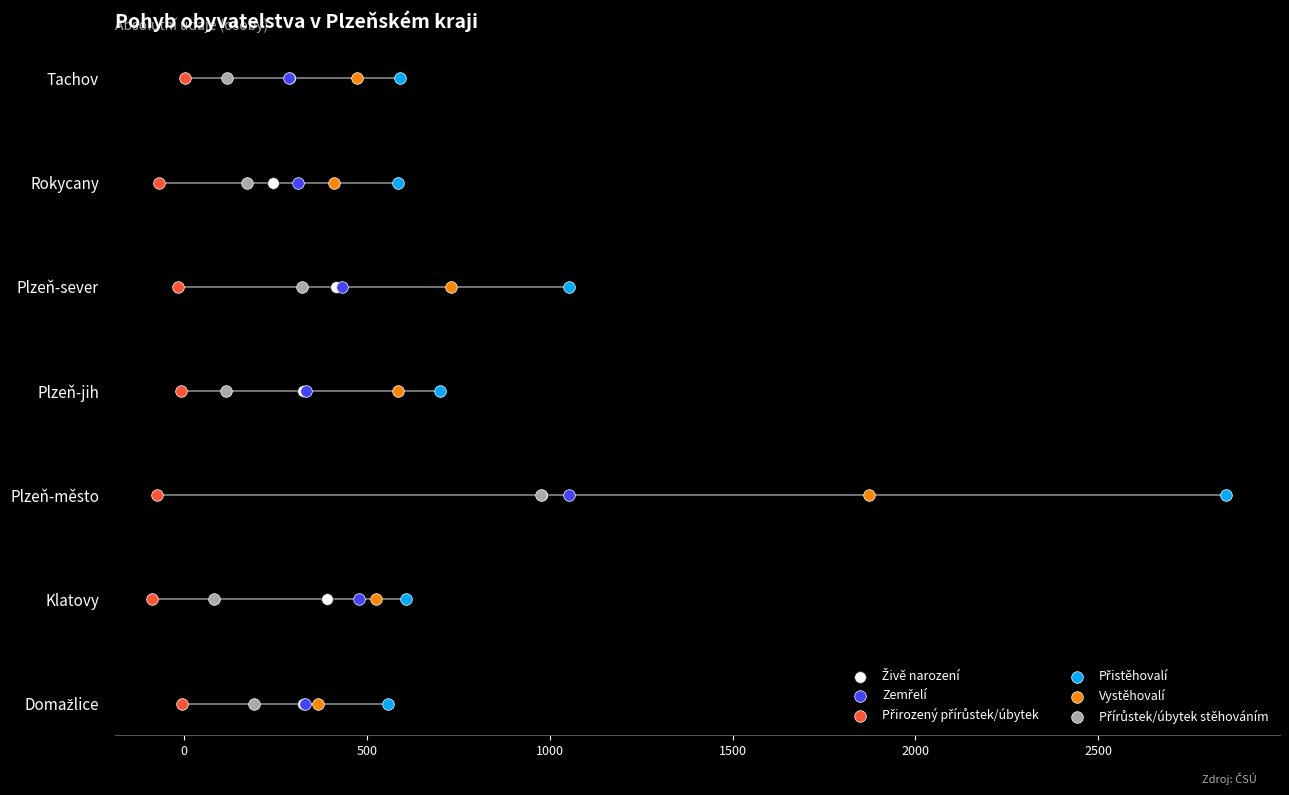

Which series has the widest spread of Y values?

Živě narození